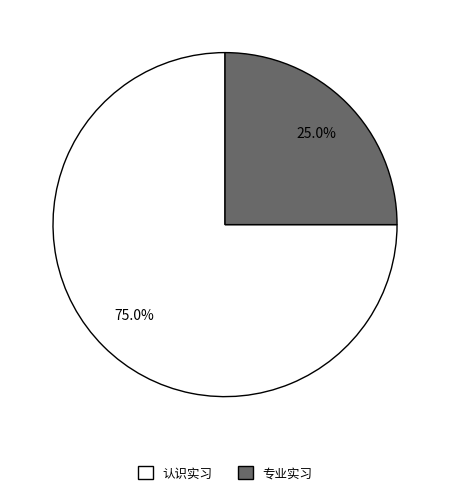

To the nearest percent, what is the combined percentage of 认识实习 and 专业实习?

100%